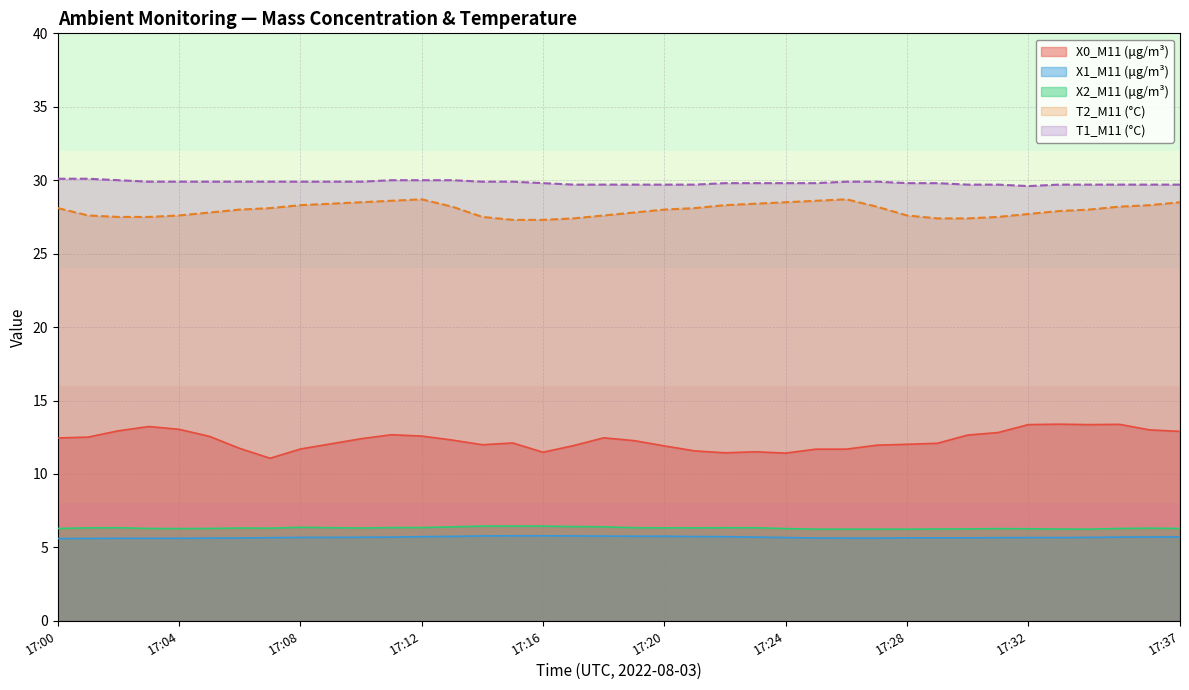

True or false: X2_M11 (μg/m³) has more than 0 points higher than both neighbors.

True